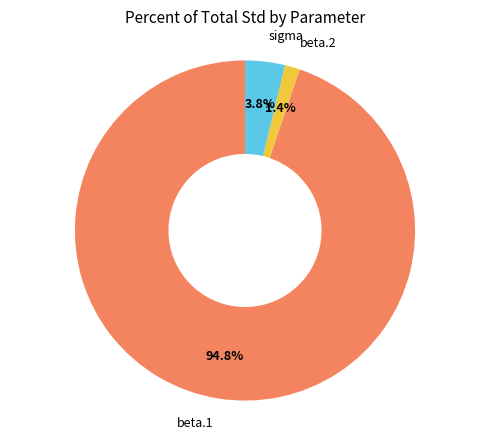

Which slice is the largest?

beta.1